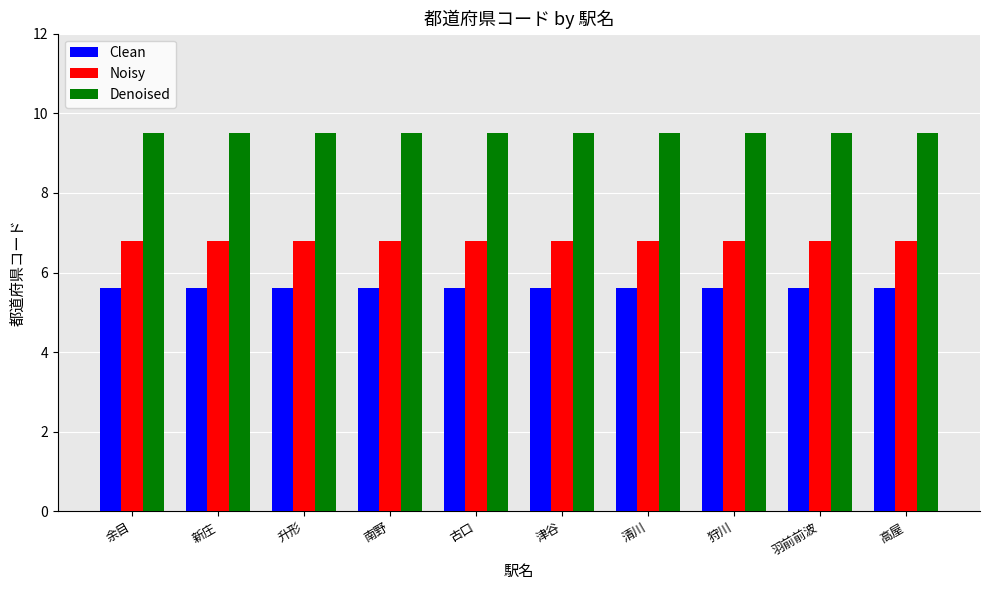

Reading left to right, list all the values displayed in this chart.

Clean: 5.6	5.6	5.6	5.6	5.6	5.6	5.6	5.6	5.6	5.6
Noisy: 6.8	6.8	6.8	6.8	6.8	6.8	6.8	6.8	6.8	6.8
Denoised: 9.5	9.5	9.5	9.5	9.5	9.5	9.5	9.5	9.5	9.5